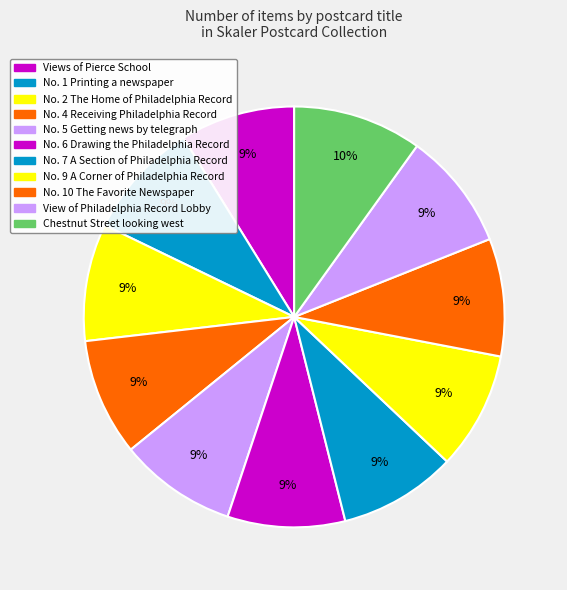

How many slices are in this pie chart?

11